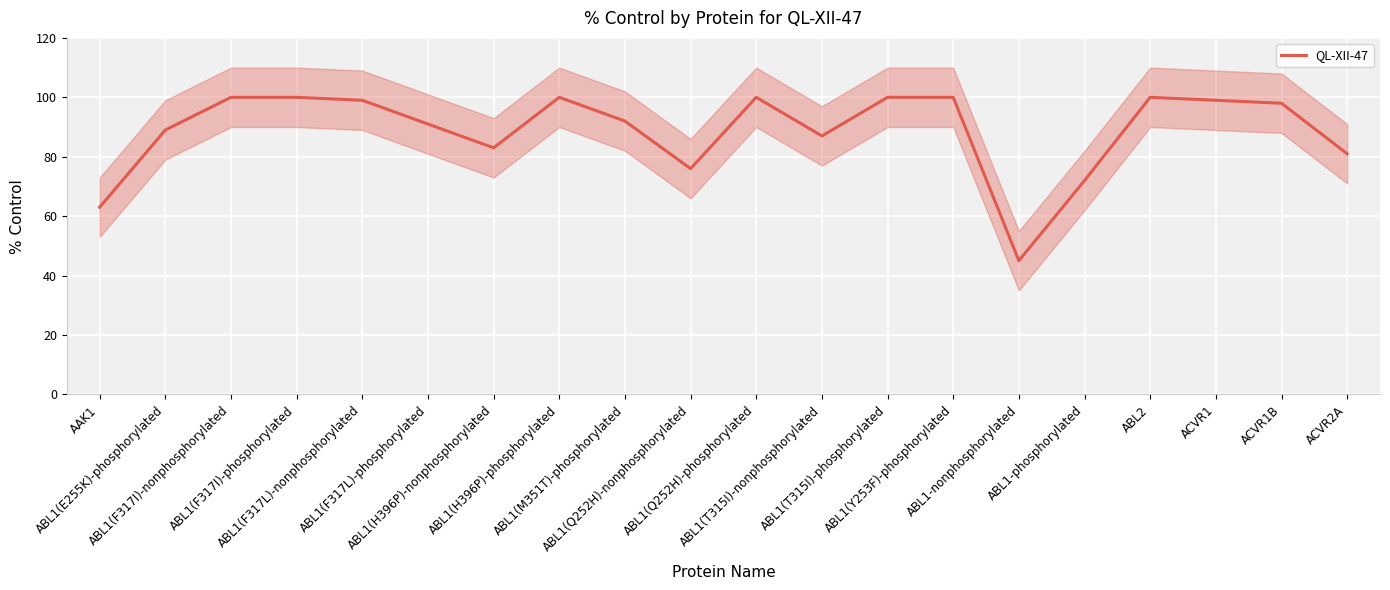

Read the value at ABL1-phosphorylated, to the nearest 5.

70